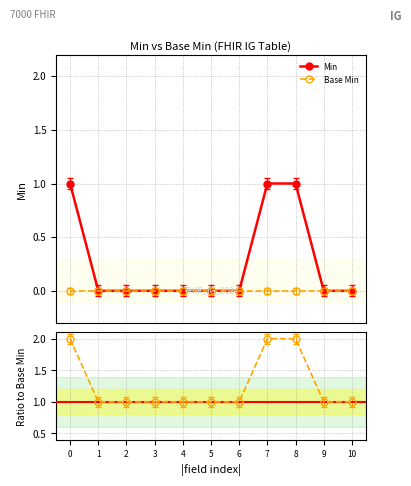

At 3, list the series in order from largest to smallest.

Min / Base Min, Min, Base Min